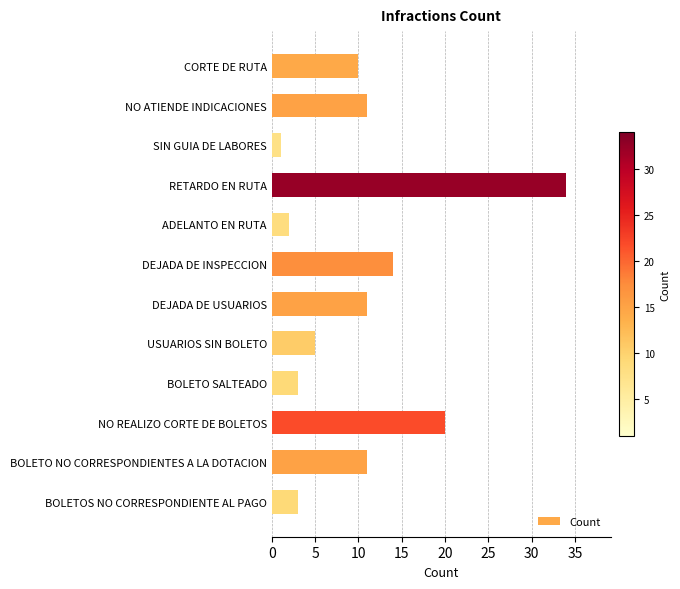

What is the sum of all values?

125